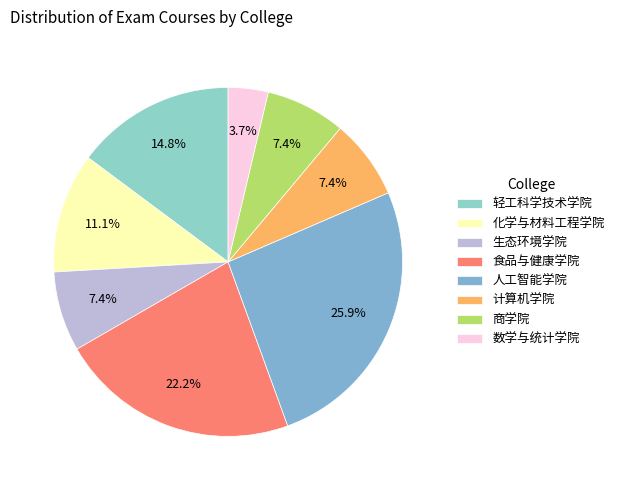

To the nearest percent, what portion does 商学院 represent?

7%